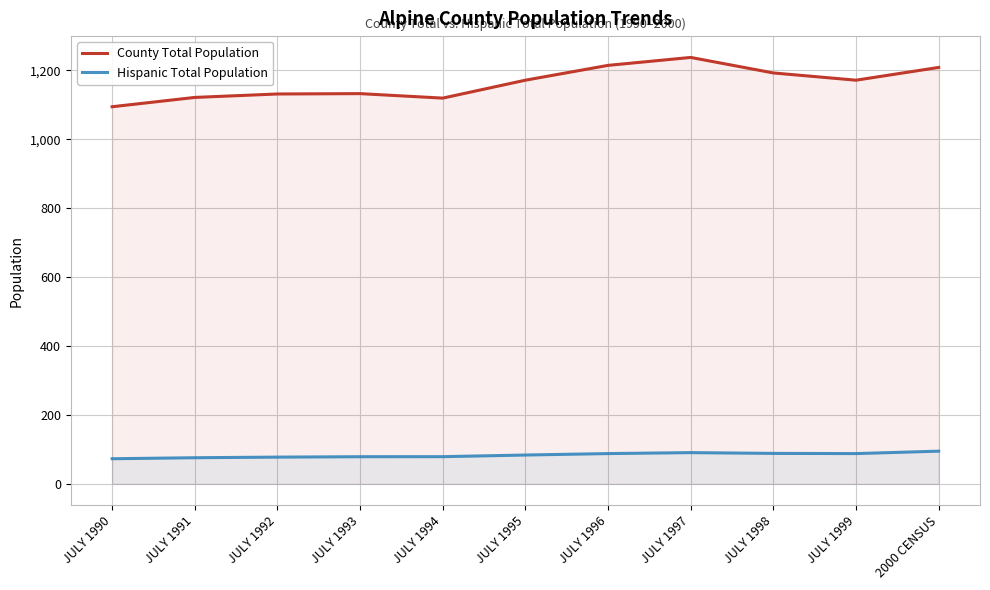

What is the difference between the highest and lowest values at JULY 1994?

1040.0